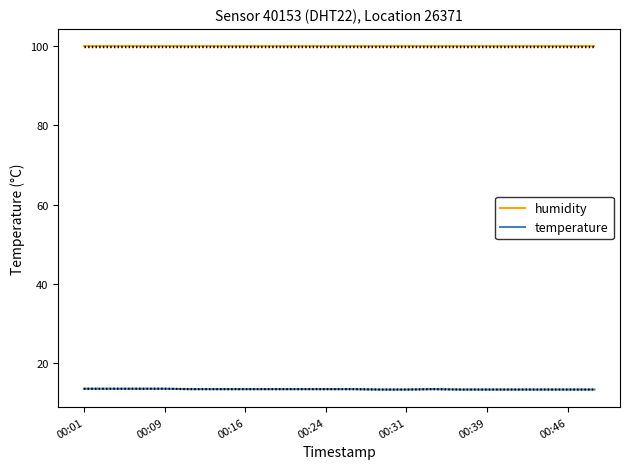

What is the value of the humidity point at the 4th from the left?

99.9